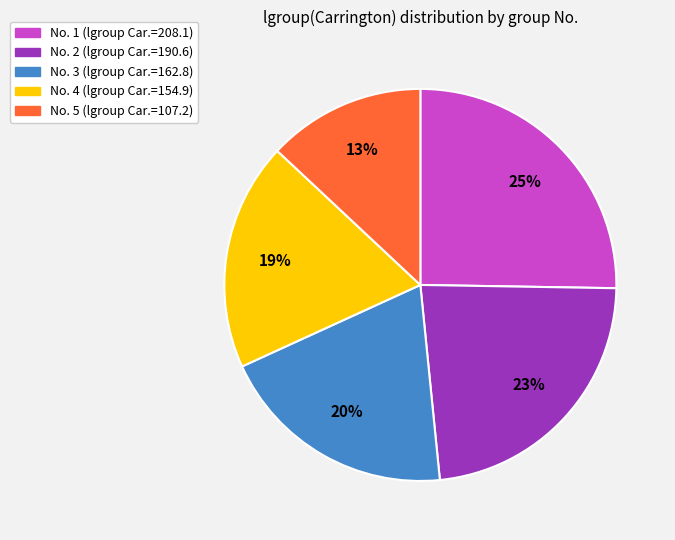

To the nearest percent, what is the difference between the largest and smallest slice percentages?

12%